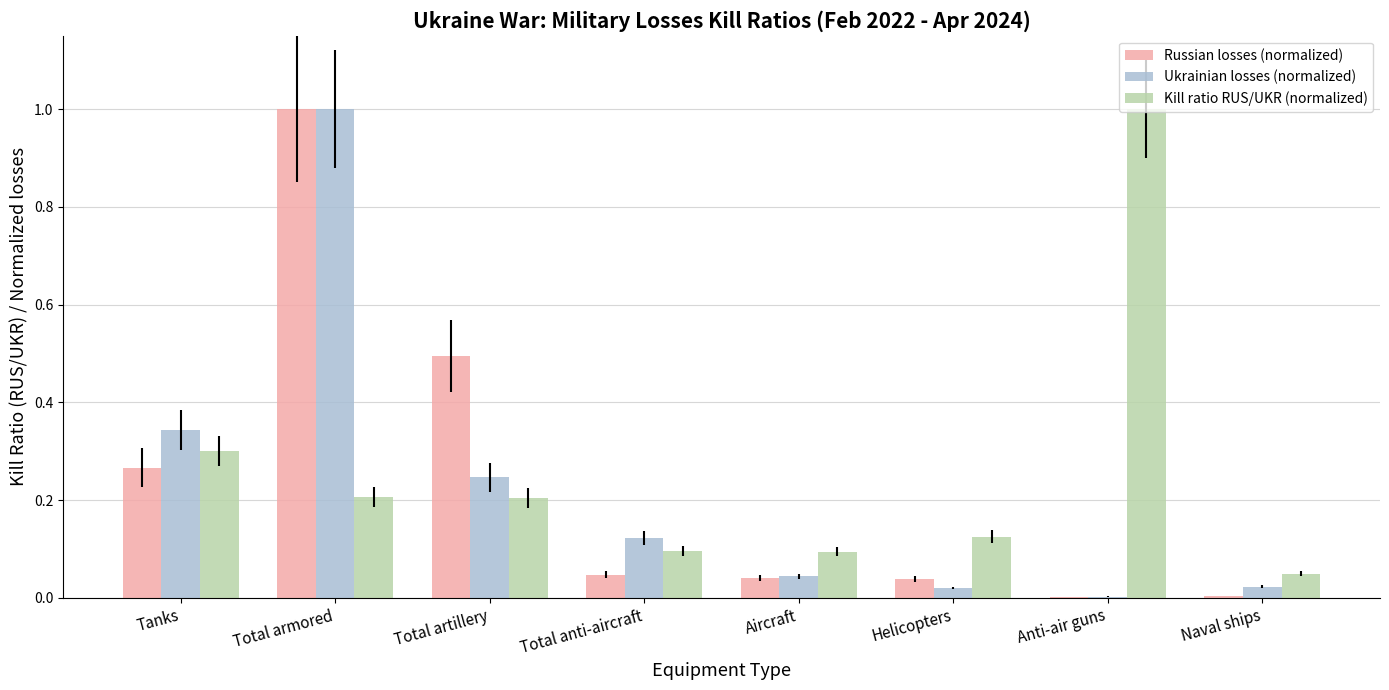

What is the sum of all Russian losses (normalized) values?

1.9